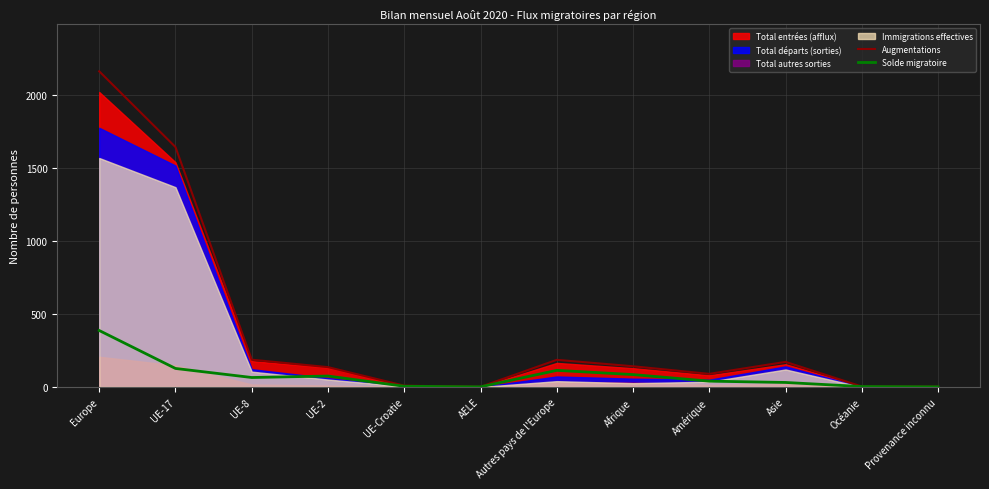

True or false: Augmentations and Solde migratoire intersect in this chart.

False